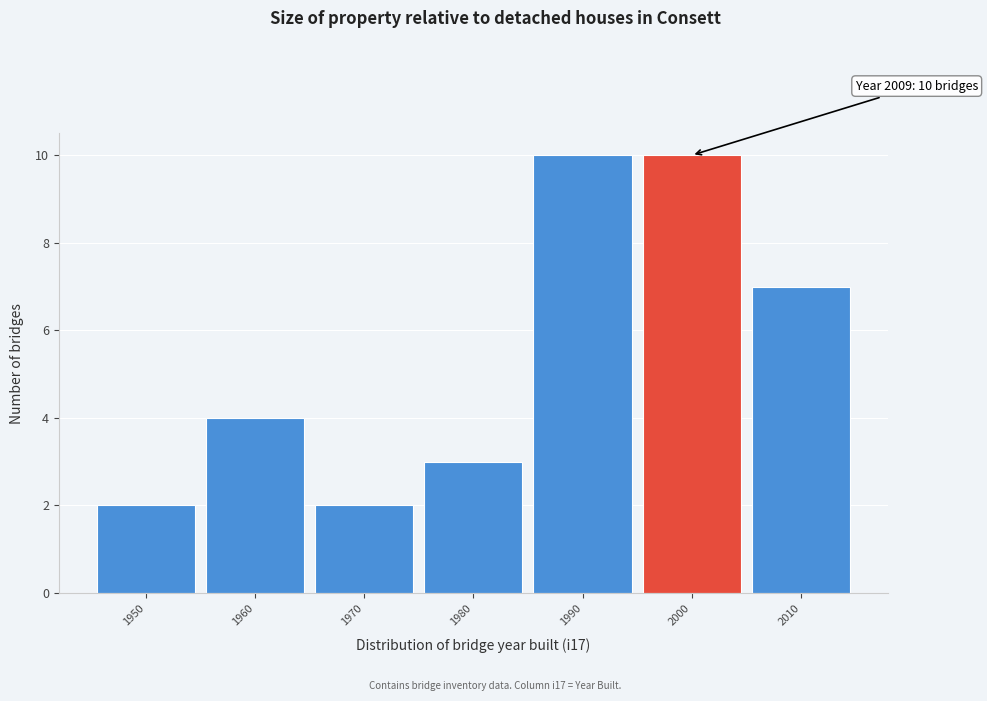

Reading left to right, list all the values displayed in this chart.

2	4	2	3	10	10	7